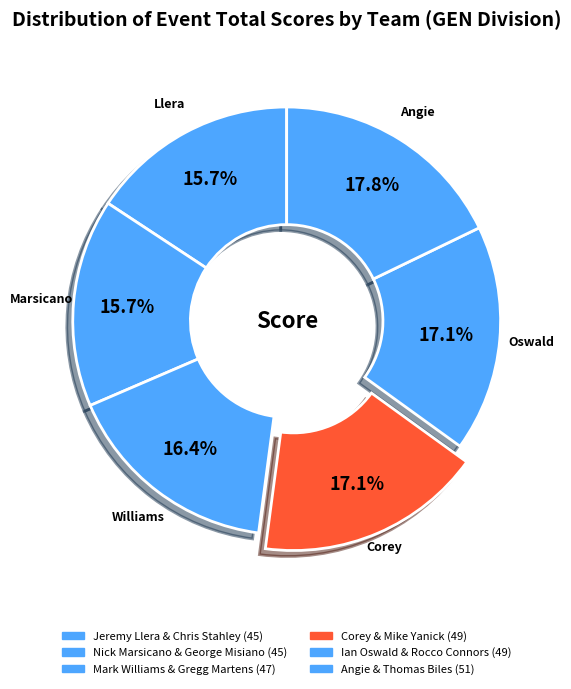

Count the number of slices in the pie.

6